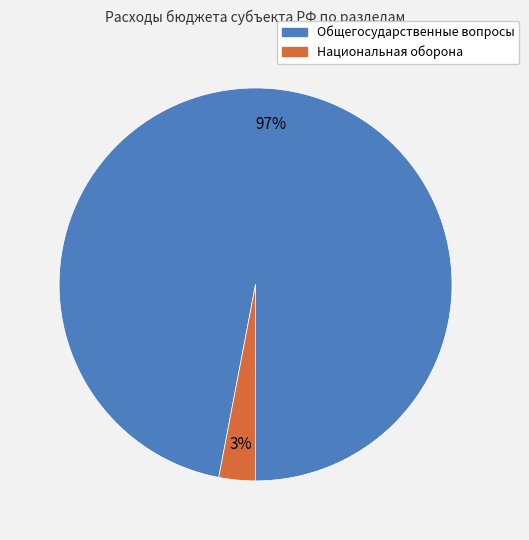

How many slices are in this pie chart?

2